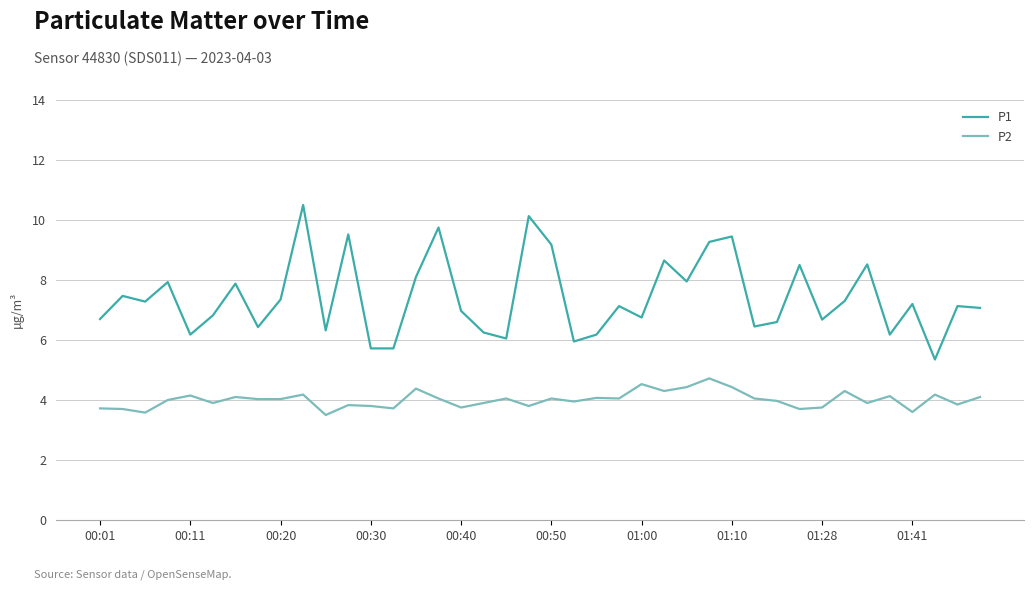

True or false: P2 and P1 cross at least once.

False